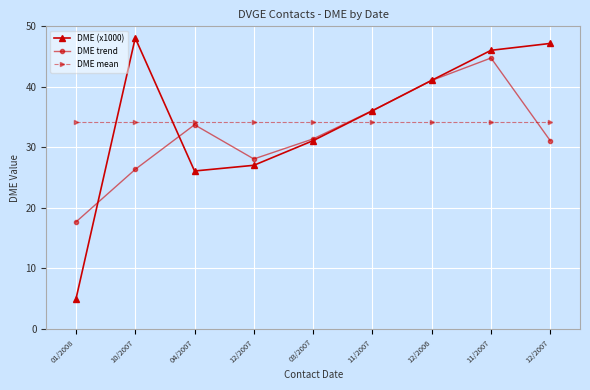

Which has a higher value, 11/2007 or 12/2006?

11/2007